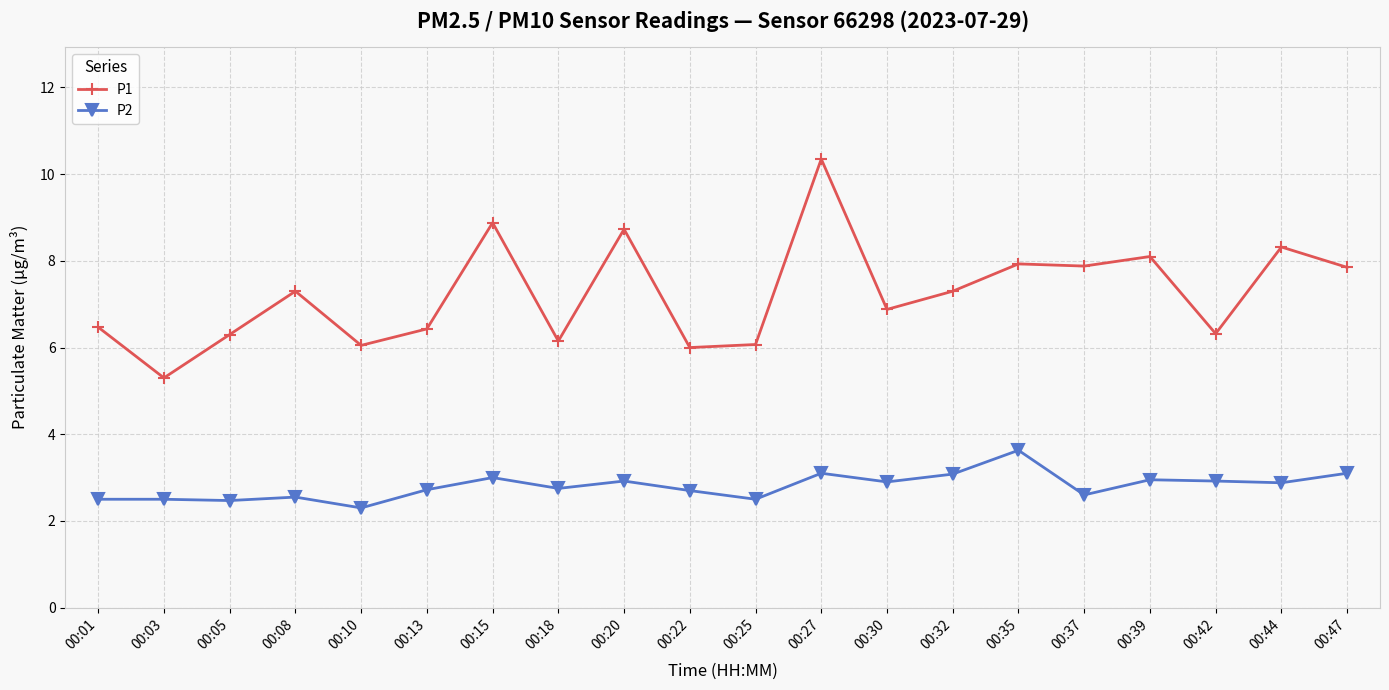

Where does the P1 series first go above 7?

00:08